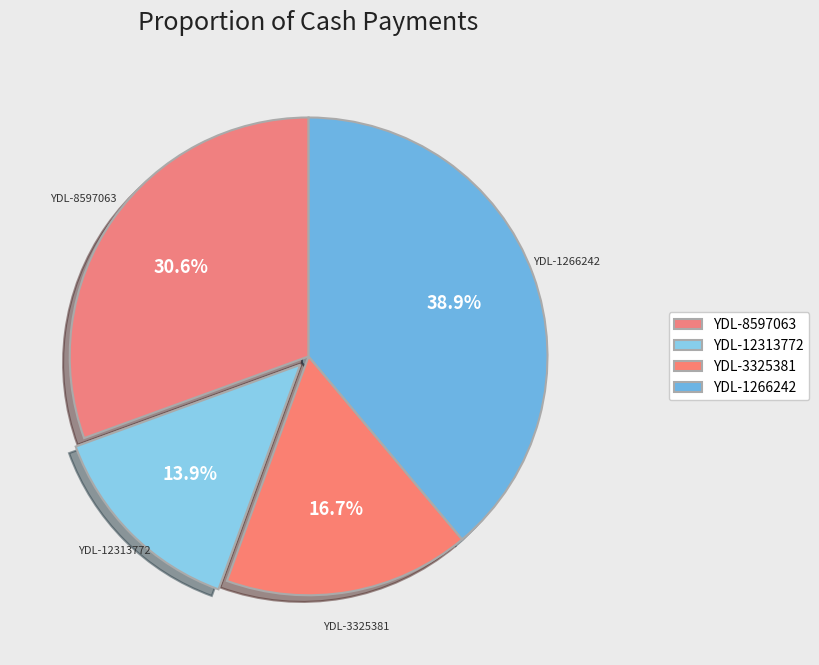

The YDL-1266242 slice represents 39% of the pie. True or false?

True